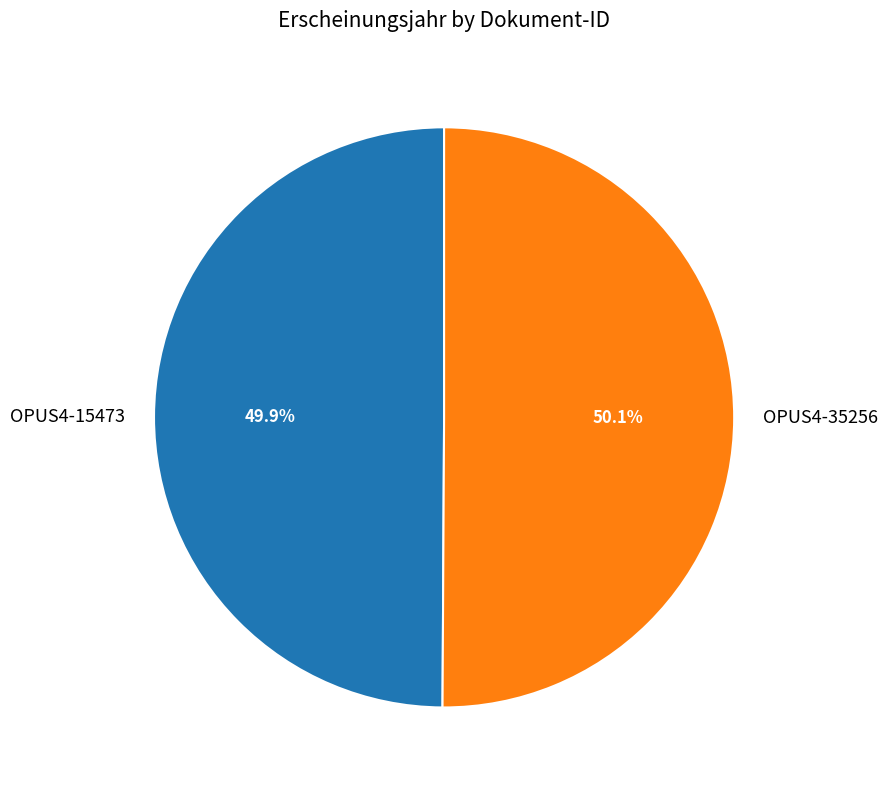

What is the ratio of the value at OPUS4-15473 to the value at OPUS4-35256?

1.0